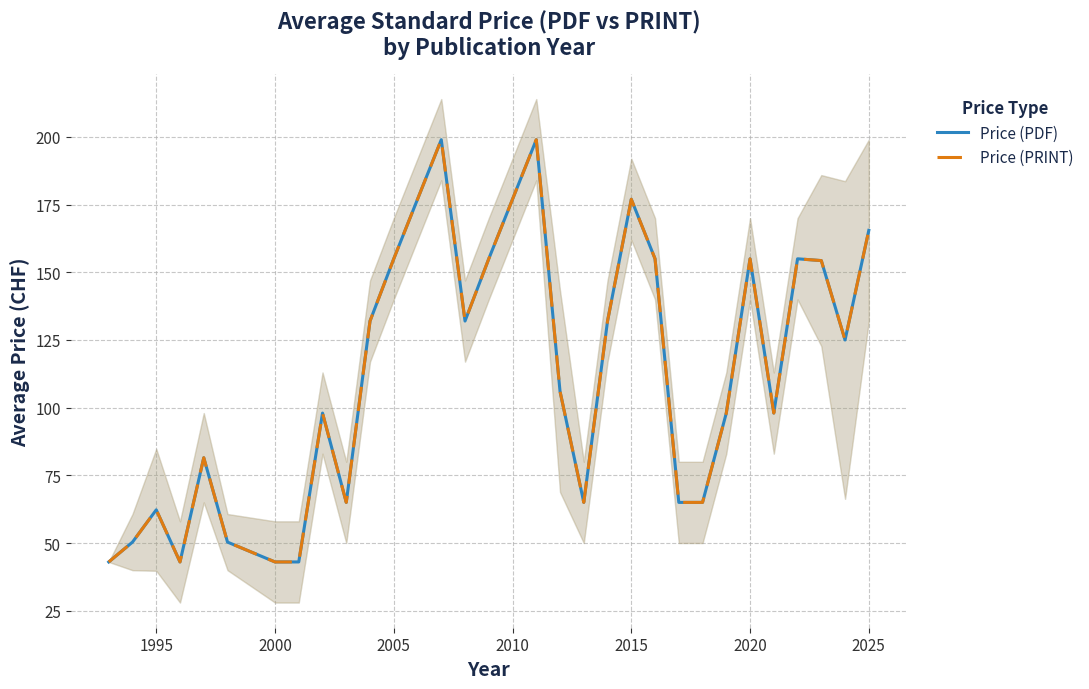

Rank the series at 2025 from highest to lowest value.

Price (PDF), Price (PRINT)